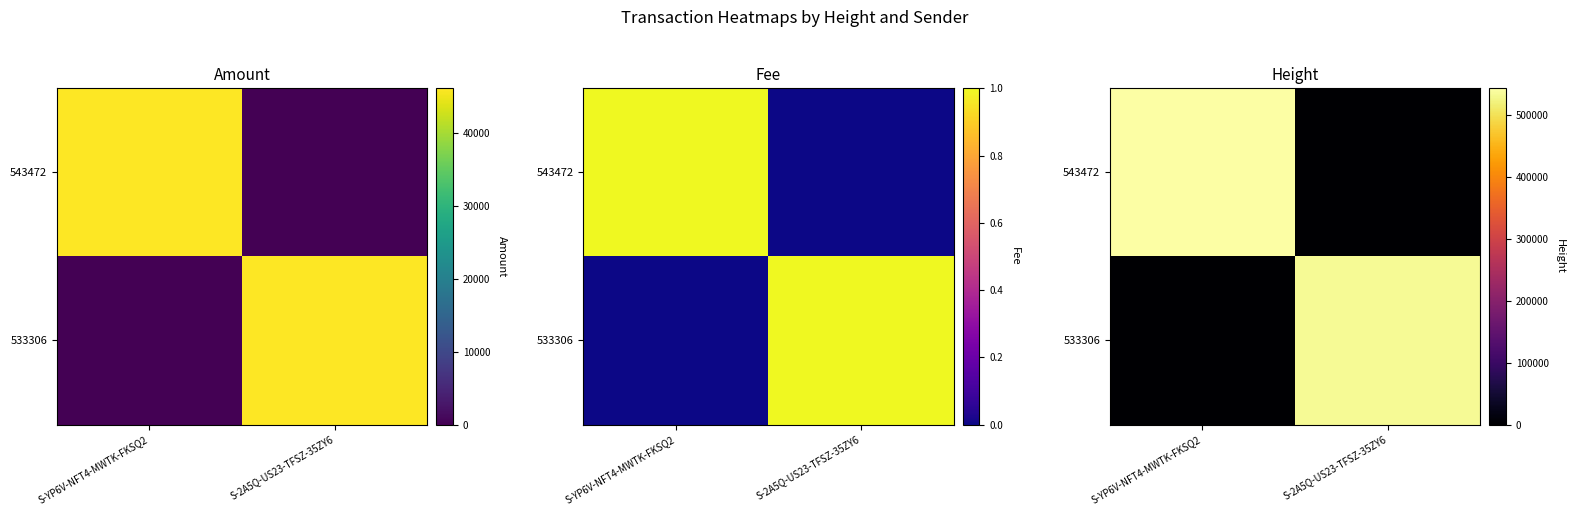

Is it true that 533306 equals 326178 at S-2A5Q-US23-TFSZ-35ZY6?

False